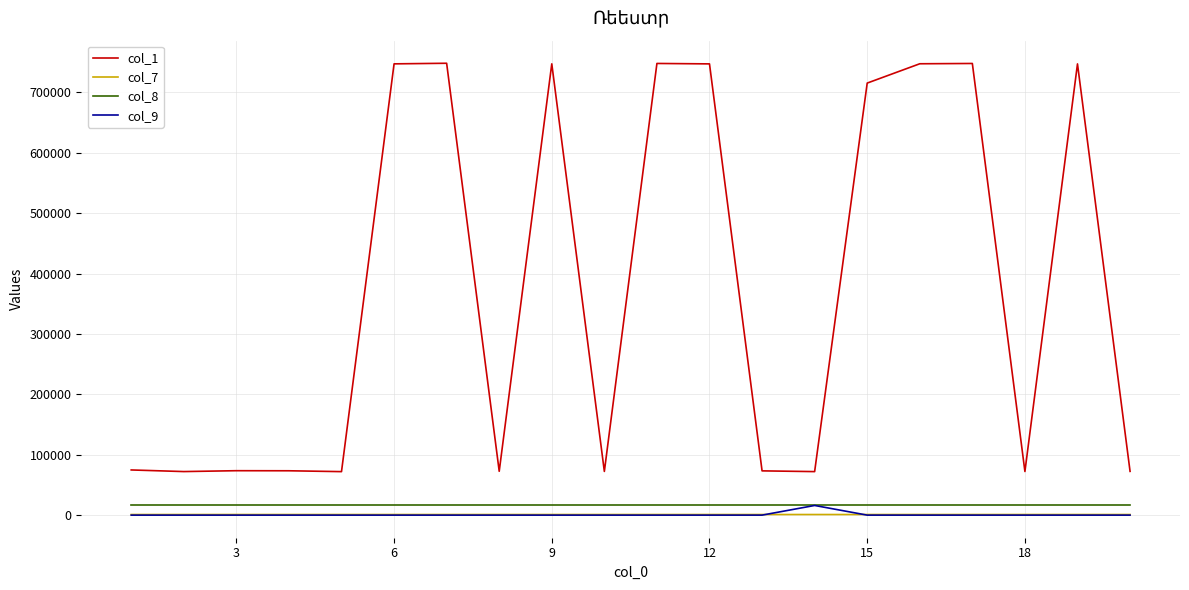

Is this an area chart (filled region under the line)?

No